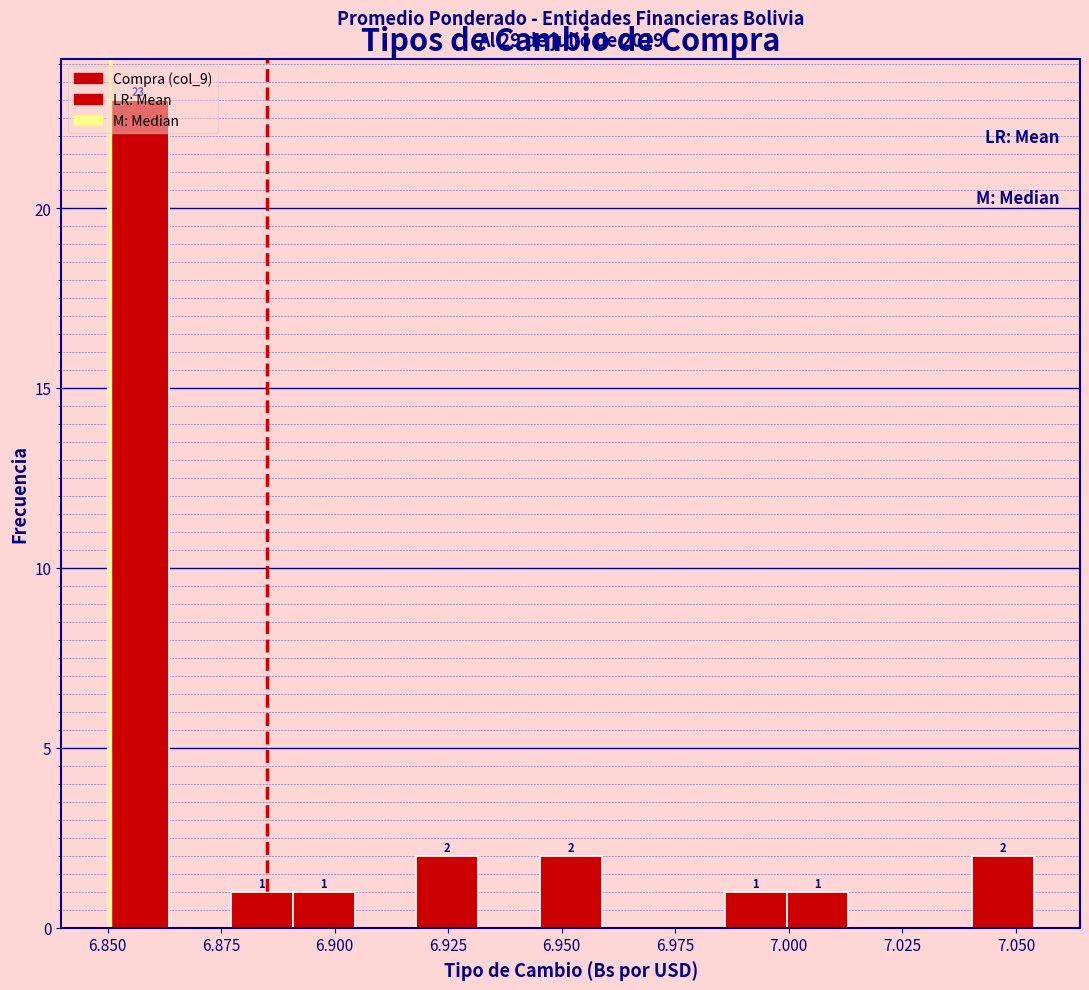

Around what value on the x-axis is the tallest bar? Give the approximate position of its centre, as read against the axis.

6.855